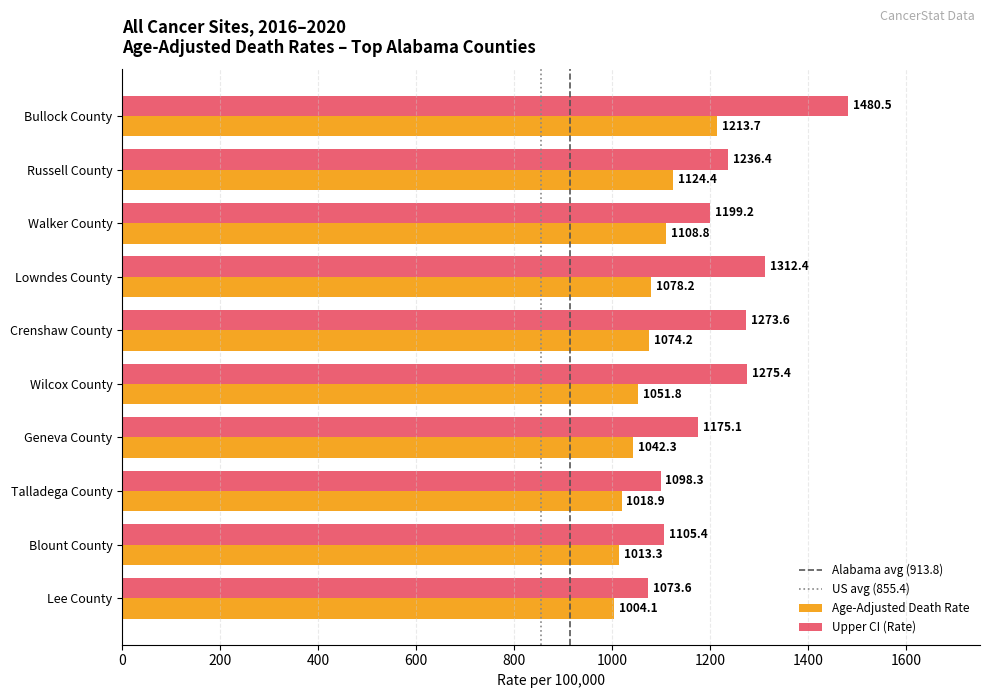

Rank the series by their maximum value, from highest to lowest.

Upper CI (Rate), Age-Adjusted Death Rate